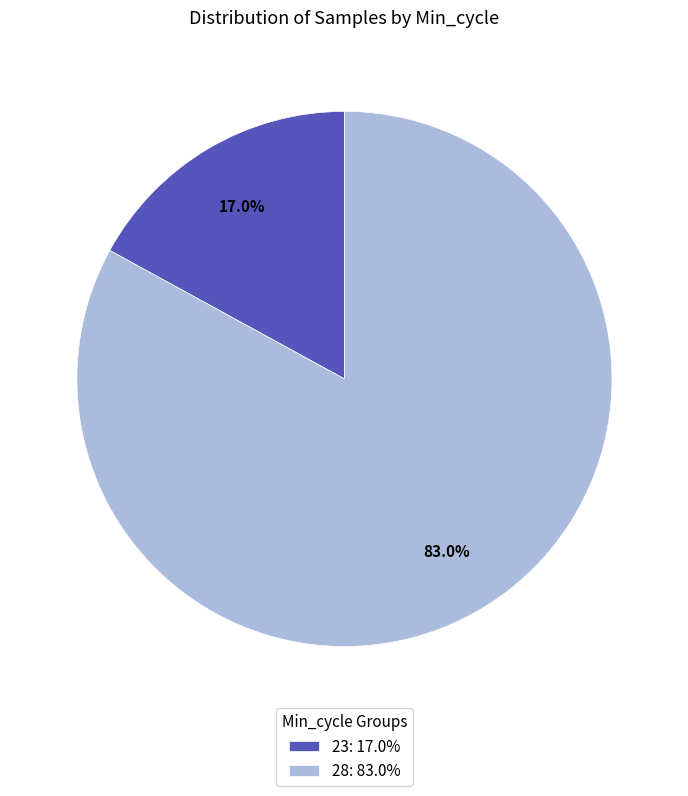

What percentage is NOT represented by 28: 83.0%?

17.0%